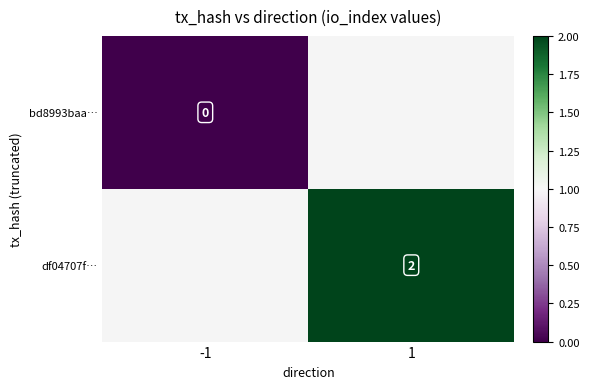

The df04707f… series shows 2 at 1. True or false?

True